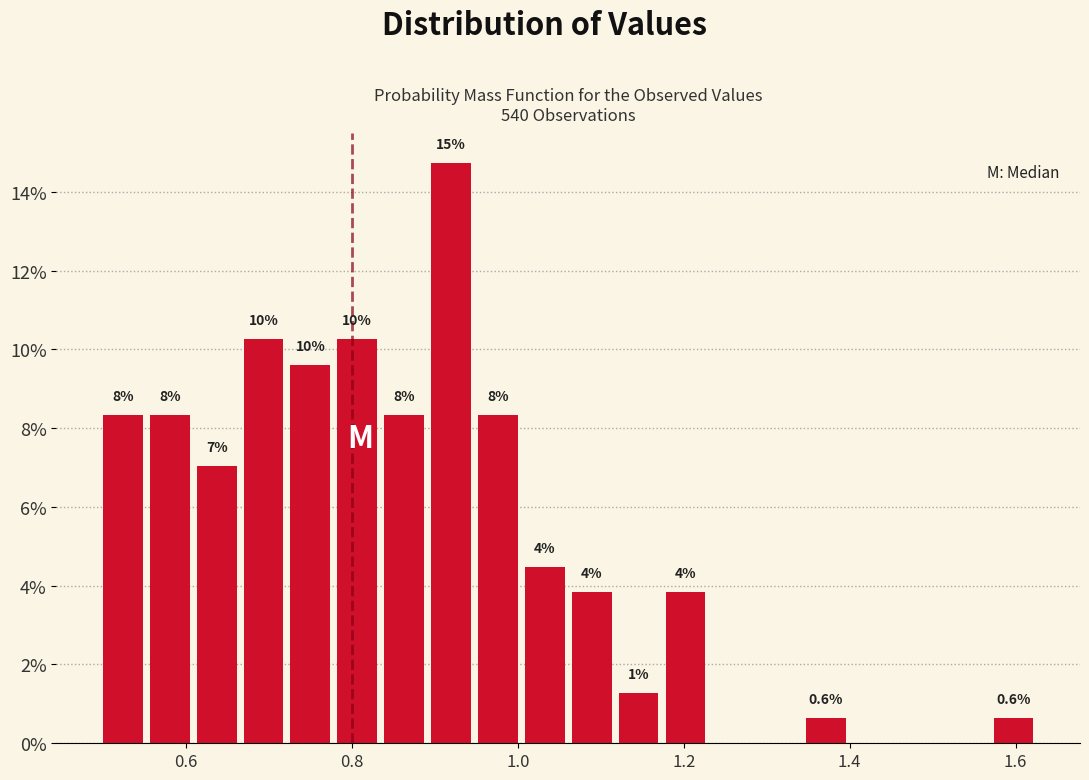

Read against the x-axis, roughly where is the centre of the tallest bar?

0.92